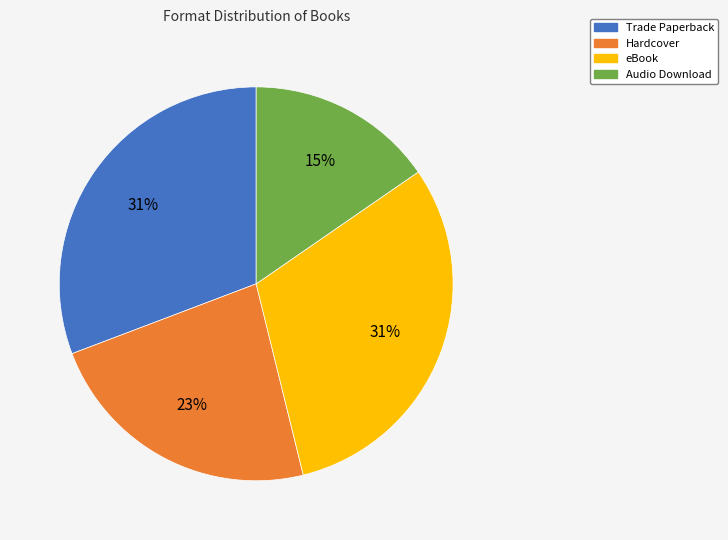

How many segments does this pie chart have?

4